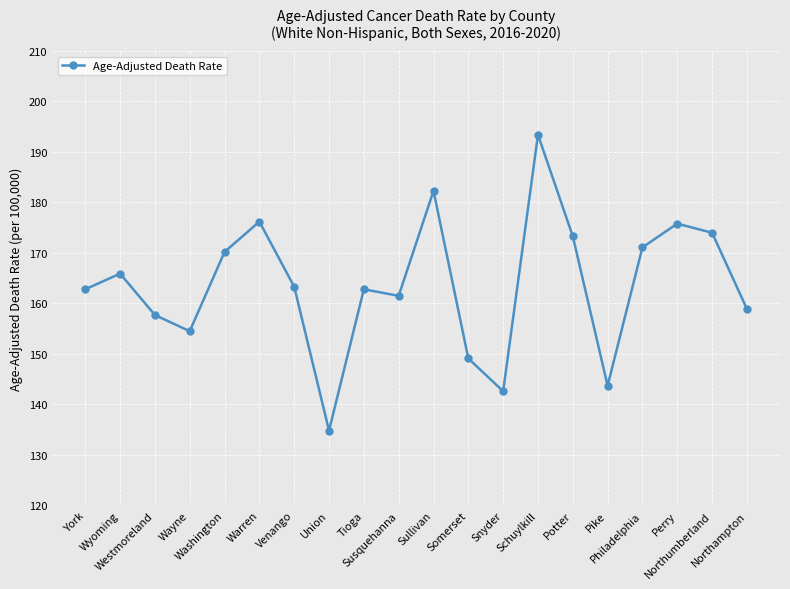

What is the label of the 16th point from the left?

Pike